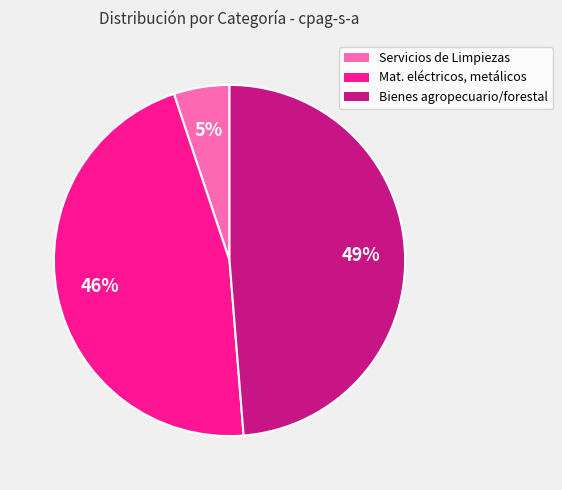

To the nearest percent, what is the difference between the largest and smallest slice percentages?

44%